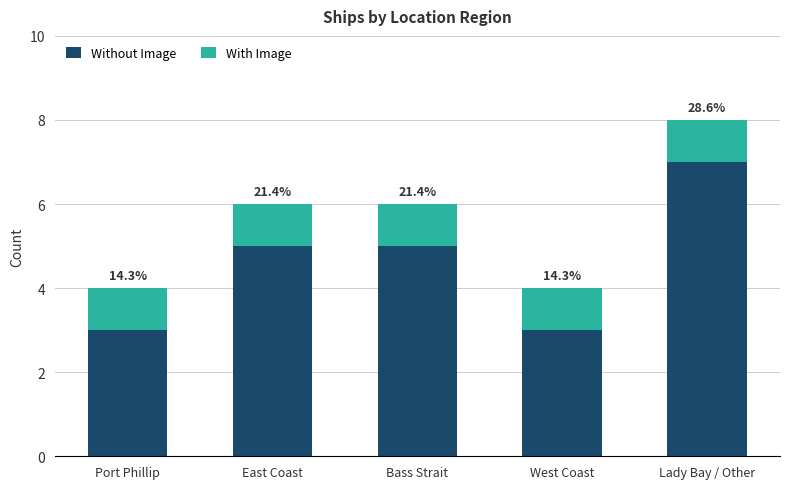

What position from the right is East Coast?

4